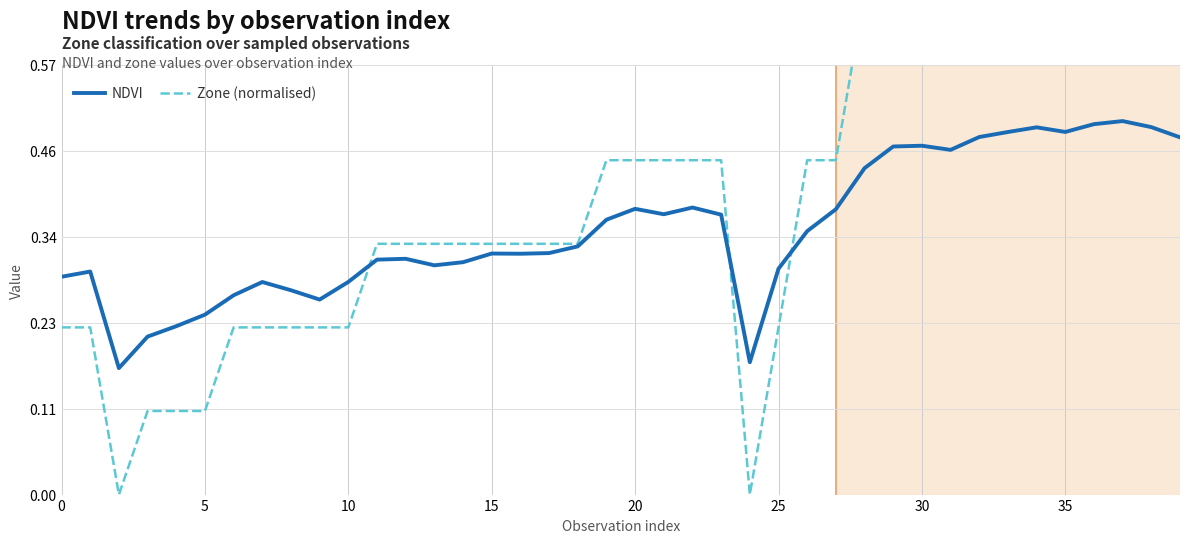

True or false: NDVI has a value of 0.8 at 30.

False